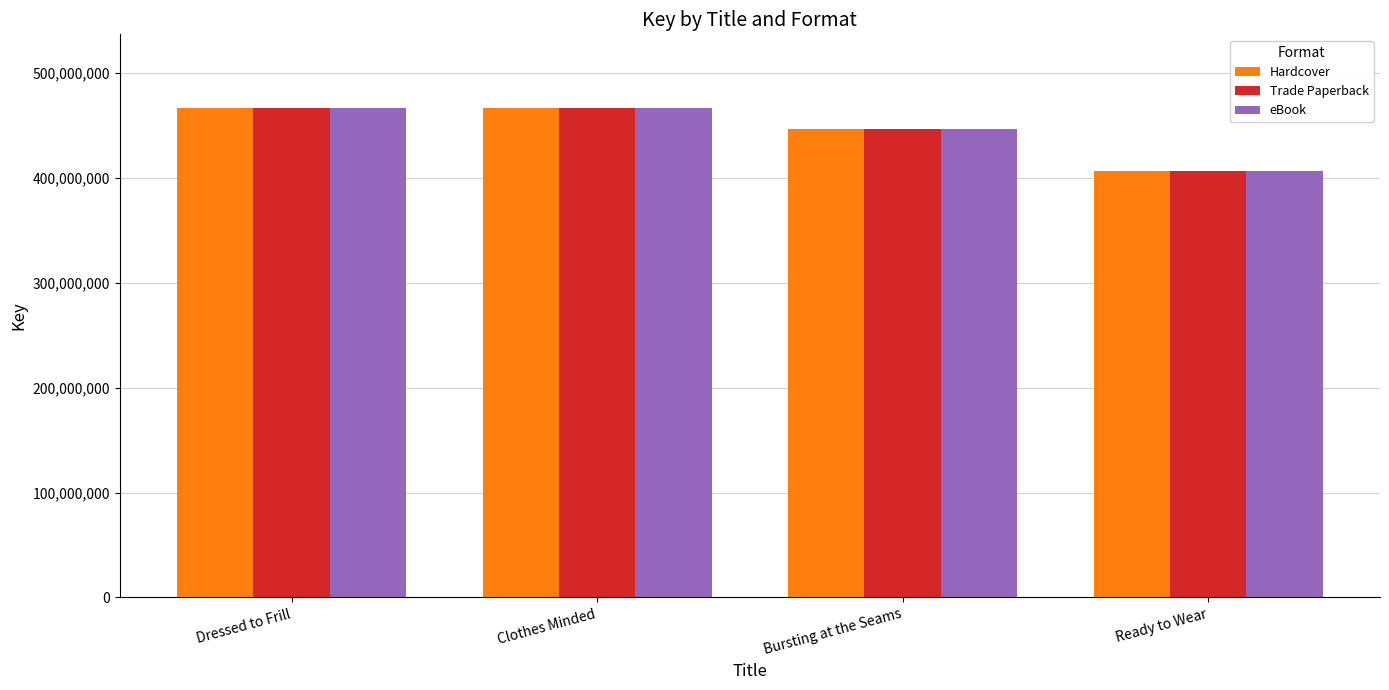

At how many categories does at least one series exceed 409400012?

3